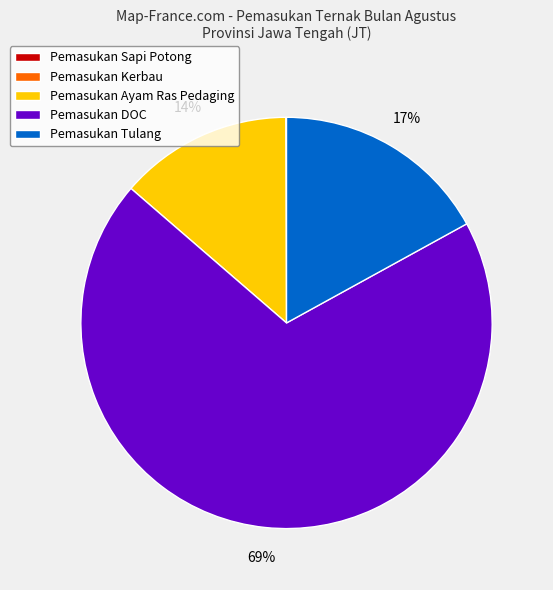

Between Pemasukan Ayam Ras Pedaging and Pemasukan Tulang, which is larger?

Pemasukan Tulang